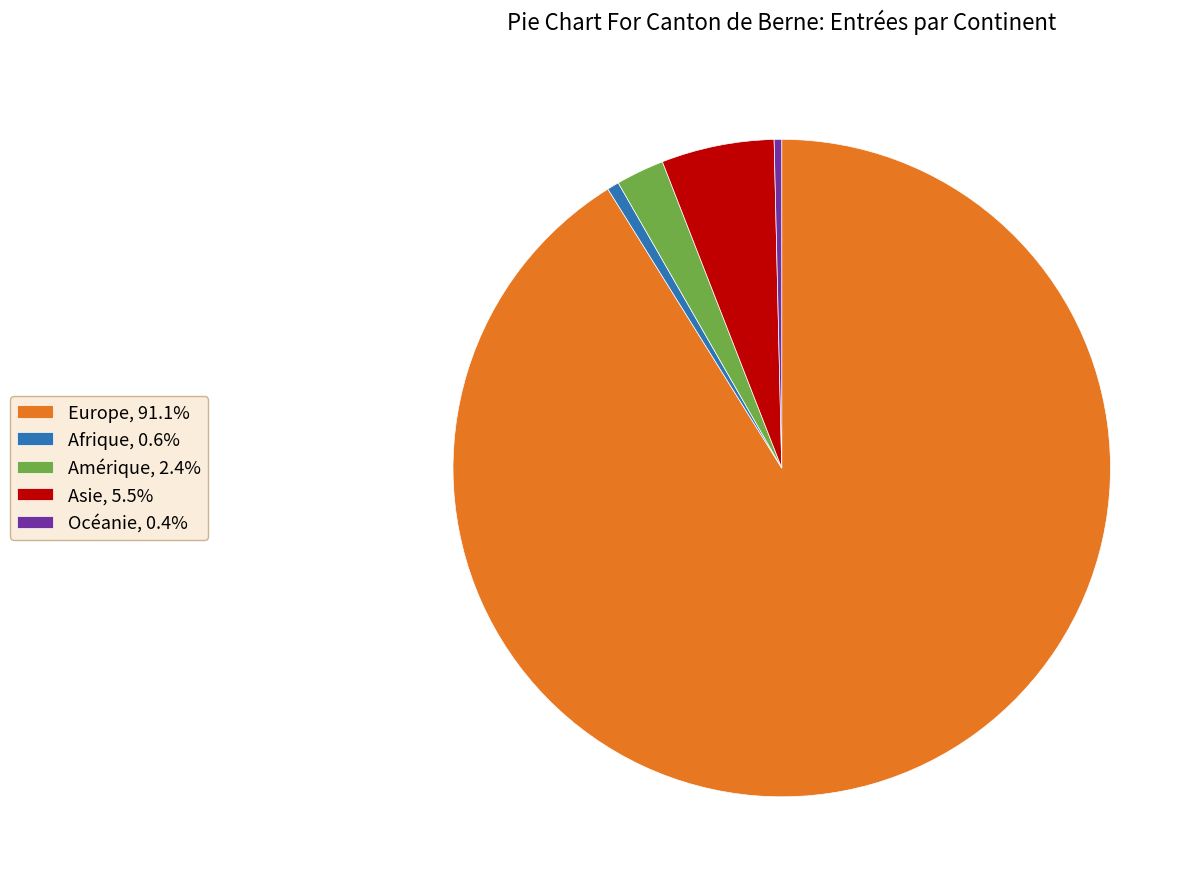

Which category has the biggest portion of the pie?

Europe